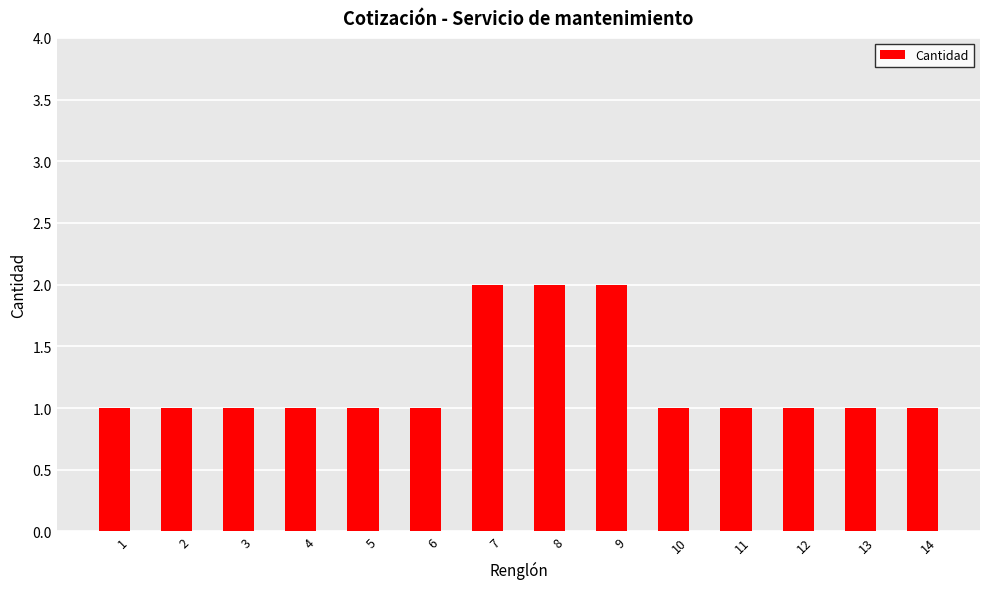

How many data points does each series have?

14